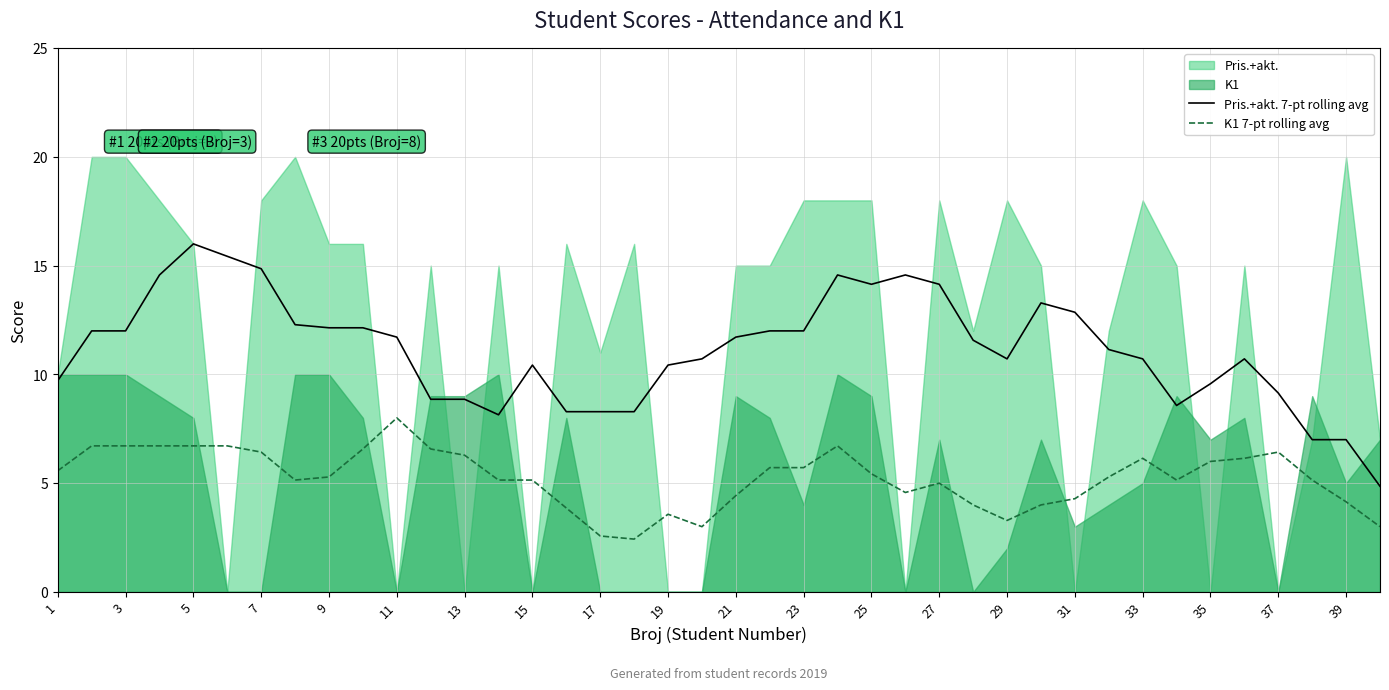

At which label is Pris.+akt. 7-pt rolling avg closest to 10?

1